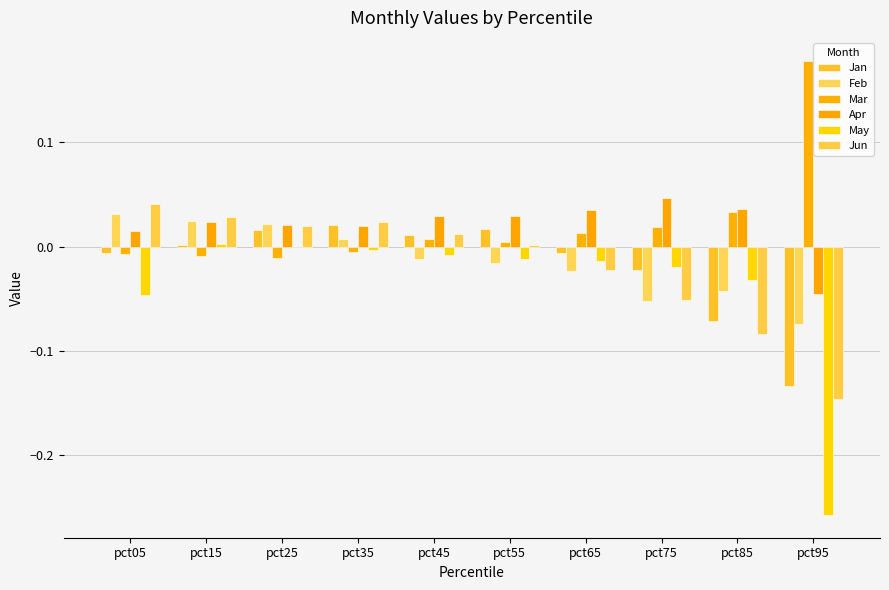

Count the number of categories in the chart.

10